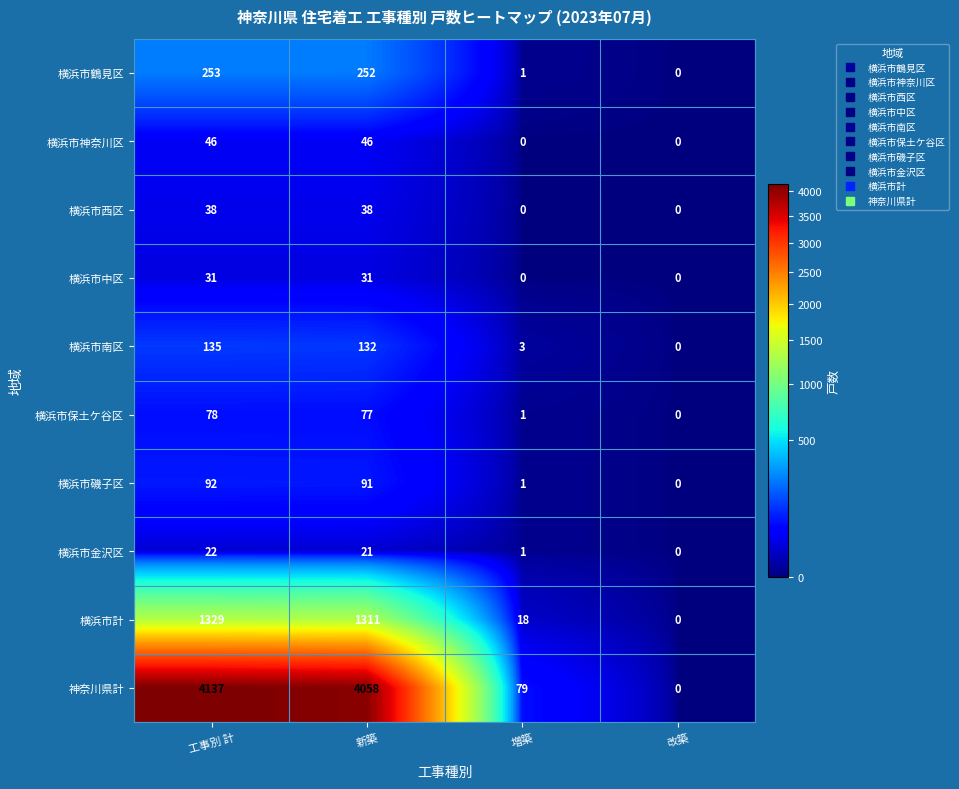

At how many categories does at least one series exceed 1615?

2